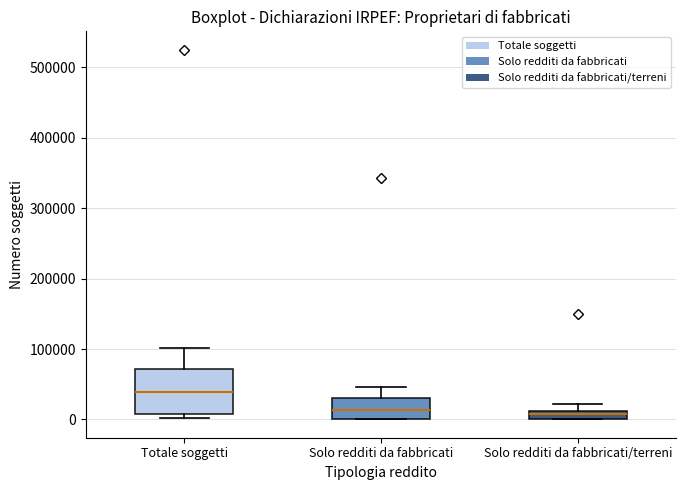

Comparing the boxes themselves (not the whiskers), which one is the tallest?

Totale soggetti